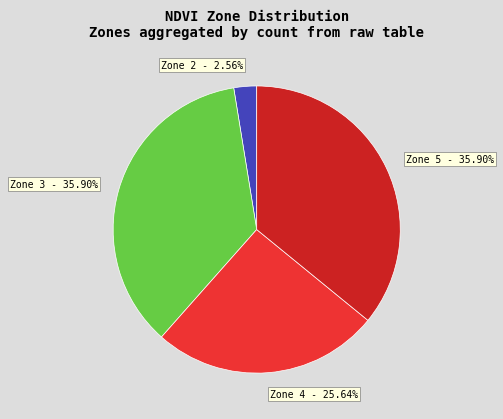

Combined, do Zone 4 - 25.64% and Zone 3 - 35.90% account for over 50%?

Yes